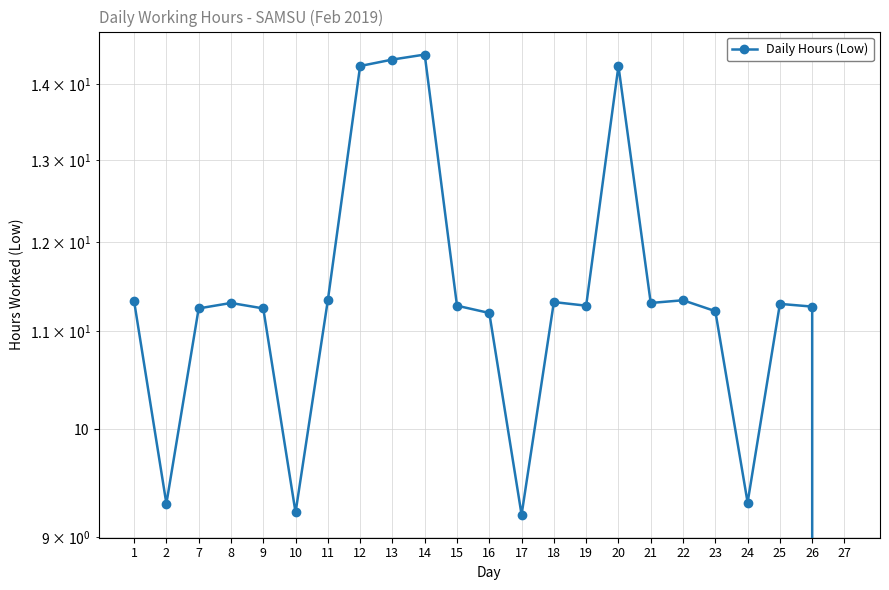

What is the change in value from 13 to 14?

+0.1